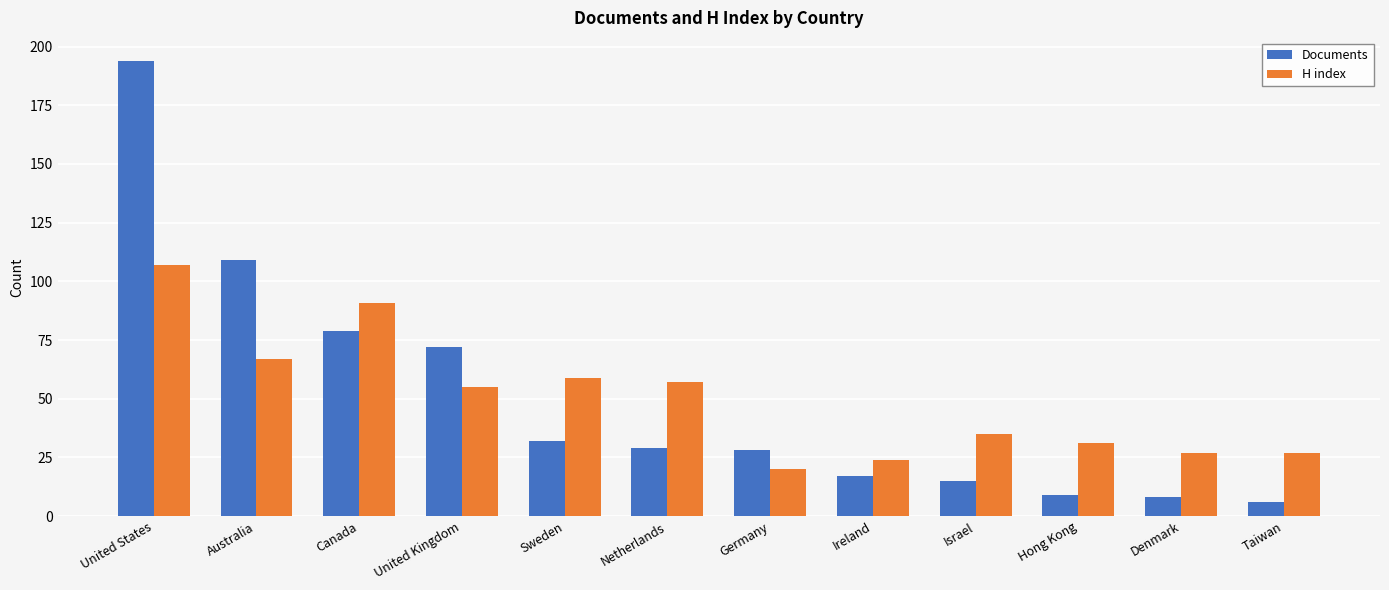

What is the label of the 7th bar from the right?

Netherlands